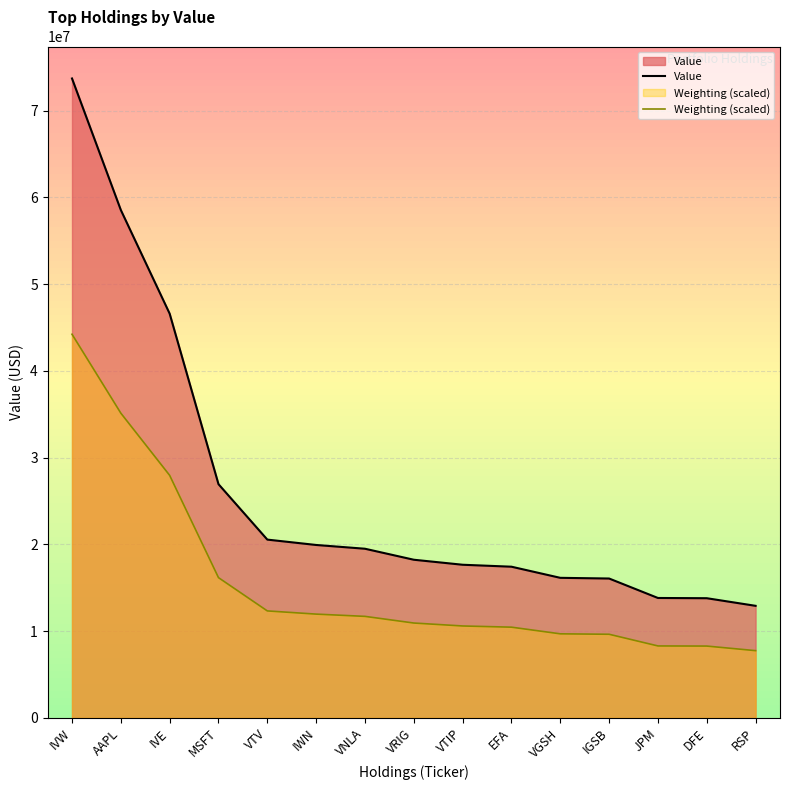

What are all the series names shown in the legend?

Value, Weighting (scaled)